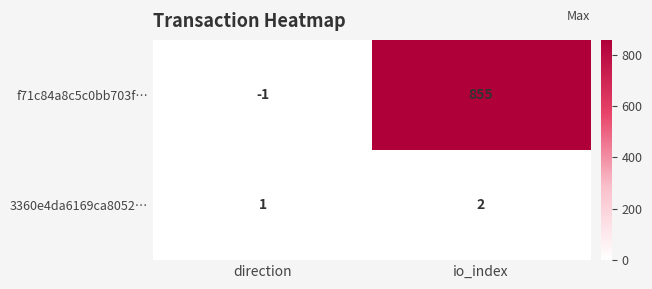

True or false: 3360e4da6169ca8052… has a value of 1 at direction.

True